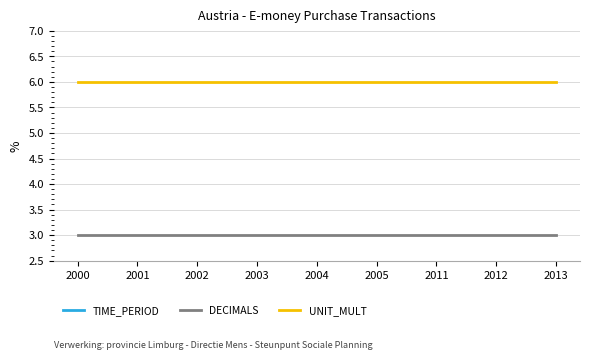

What is the average value of the DECIMALS series?

3